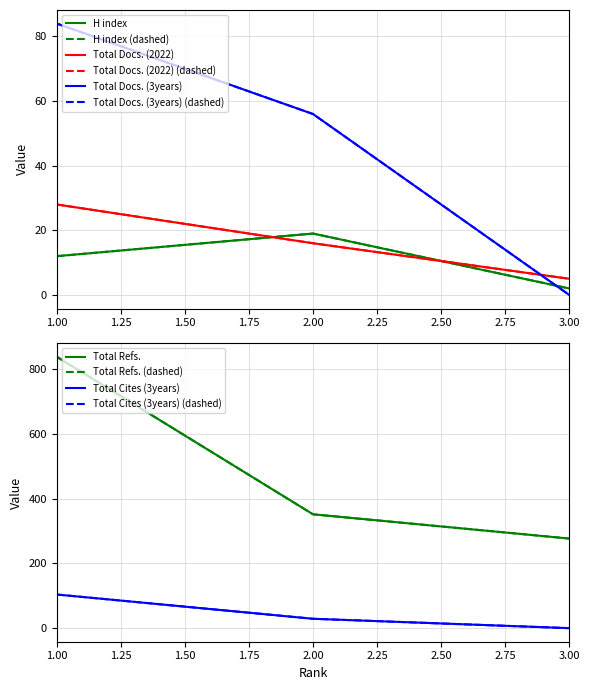

What is the total value across all series at 3?

284